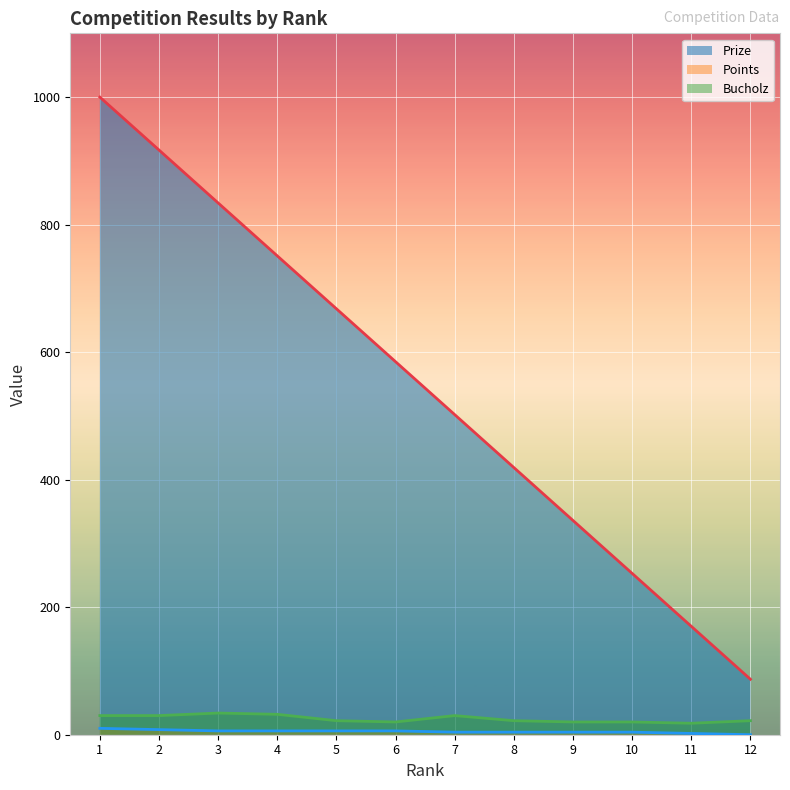

At 7, list the series in order from smallest to largest.

Points, Bucholz, Prize